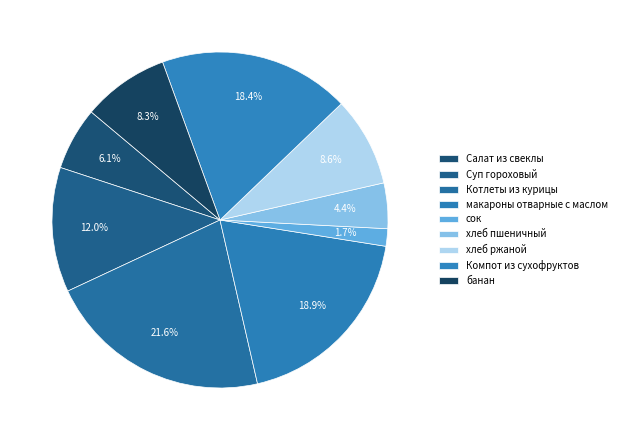

Which category has the smallest portion of the pie?

сок